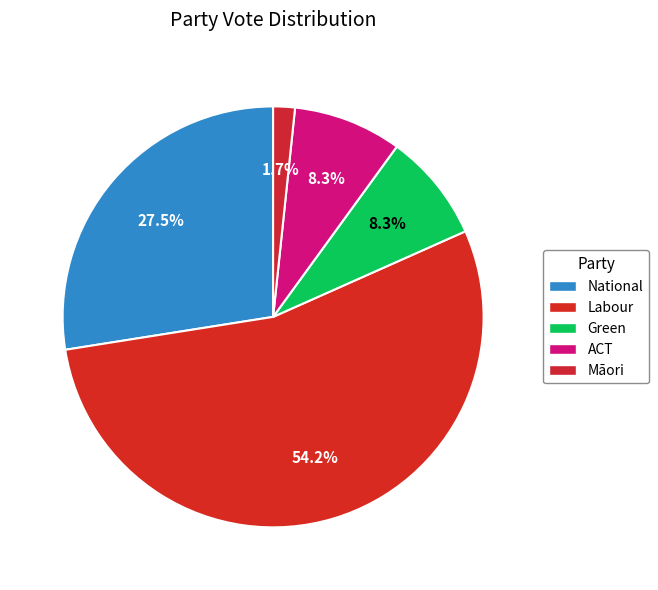

Rank the categories by value from highest to lowest.

Labour, National, Green, ACT, Māori